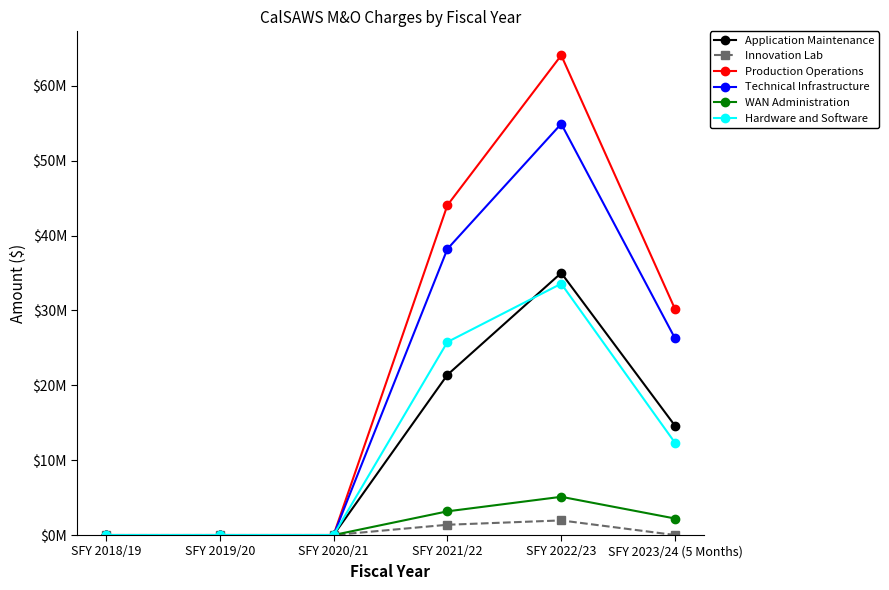

In Innovation Lab, how many points are higher than both neighbors (excluding endpoints)?

1